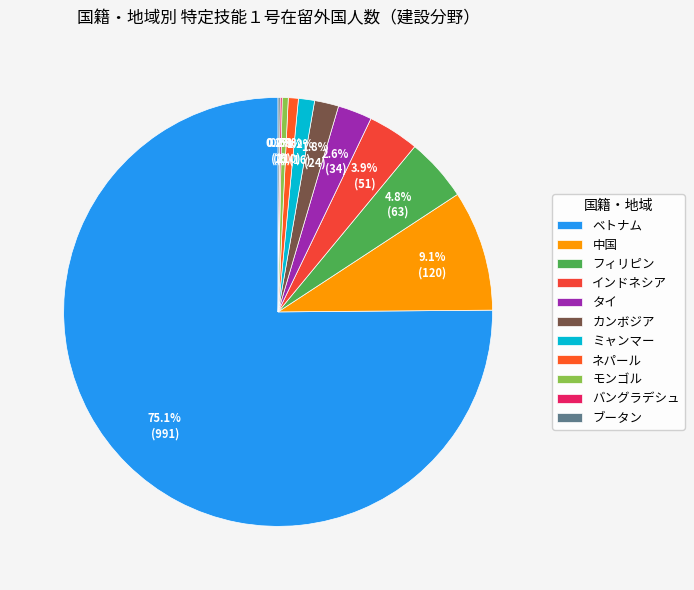

To the nearest percent, what is the difference between the largest and smallest slice percentages?

75%